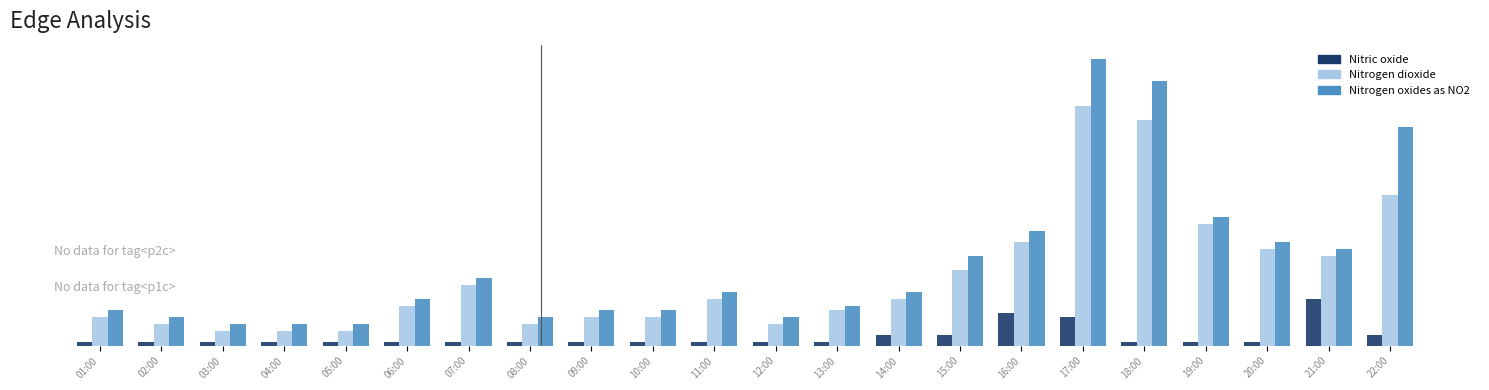

What is the difference between the Nitrogen oxides as NO2 values at 08:00 and 22:00?

53